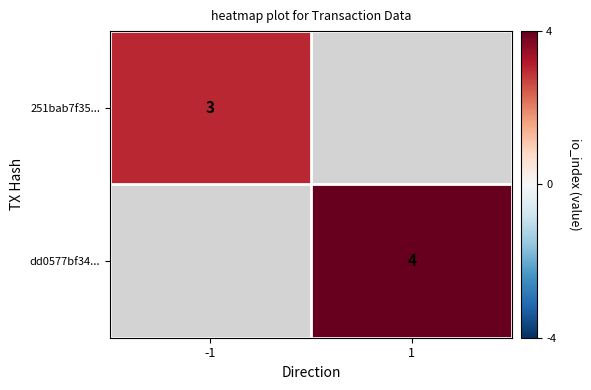

Which series has the largest range (max minus min)?

251bab7f35...